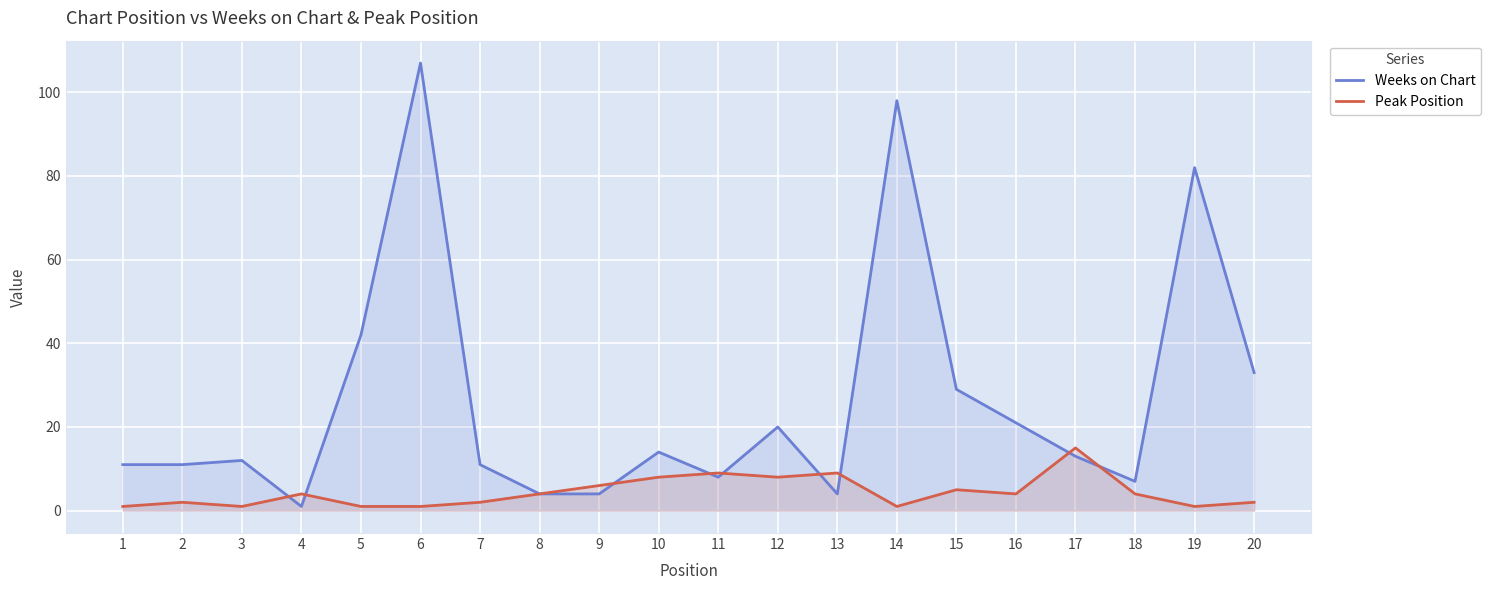

What is the difference between the Peak Position values at 18 and 14?

3